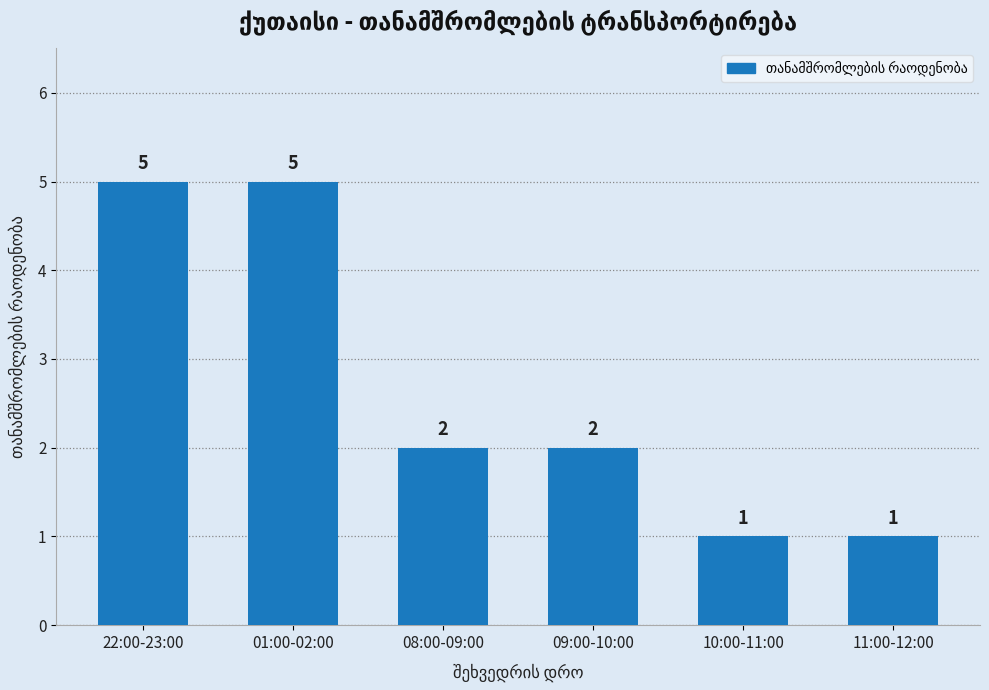

Which has a higher value, 09:00-10:00 or 11:00-12:00?

09:00-10:00